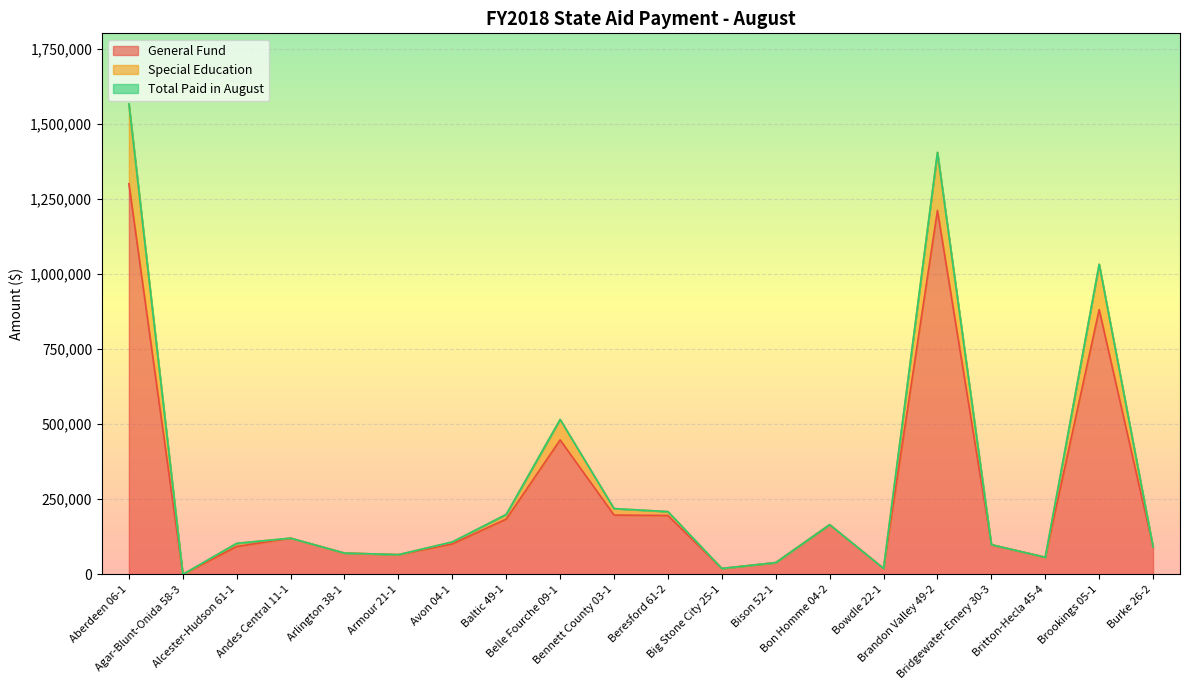

Reading left to right, extract all data points from this chart.

General Fund: Aberdeen 06-1=1299997	Agar-Blunt-Onida 58-3=0	Alcester-Hudson 61-1=92747	Andes Central 11-1=120577	Arlington 38-1=70864	Armour 21-1=65652	Avon 04-1=101464	Baltic 49-1=183922	Belle Fourche 09-1=447493	Bennett County 03-1=197486	Beresford 61-2=195879	Big Stone City 25-1=19679	Bison 52-1=39189	Bon Homme 04-2=165467	Bowdle 22-1=19871	Brandon Valley 49-2=1211158	Bridgewater-Emery 30-3=98838	Britton-Hecla 45-4=56999	Brookings 05-1=881251	Burke 26-2=91275
Special Education: Aberdeen 06-1=1565770	Agar-Blunt-Onida 58-3=0	Alcester-Hudson 61-1=103281	Andes Central 11-1=120577	Arlington 38-1=70864	Armour 21-1=65652	Avon 04-1=107921	Baltic 49-1=199527	Belle Fourche 09-1=515544	Bennett County 03-1=218908	Beresford 61-2=208933	Big Stone City 25-1=19679	Bison 52-1=39189	Bon Homme 04-2=165467	Bowdle 22-1=19871	Brandon Valley 49-2=1404429	Bridgewater-Emery 30-3=98838	Britton-Hecla 45-4=56999	Brookings 05-1=1032134	Burke 26-2=91275
Total Paid in August: Aberdeen 06-1=1565770	Agar-Blunt-Onida 58-3=0	Alcester-Hudson 61-1=103281	Andes Central 11-1=120577	Arlington 38-1=70864	Armour 21-1=65652	Avon 04-1=107921	Baltic 49-1=199527	Belle Fourche 09-1=515544	Bennett County 03-1=218908	Beresford 61-2=208933	Big Stone City 25-1=19679	Bison 52-1=39189	Bon Homme 04-2=165467	Bowdle 22-1=19871	Brandon Valley 49-2=1404429	Bridgewater-Emery 30-3=98838	Britton-Hecla 45-4=56999	Brookings 05-1=1032134	Burke 26-2=91275